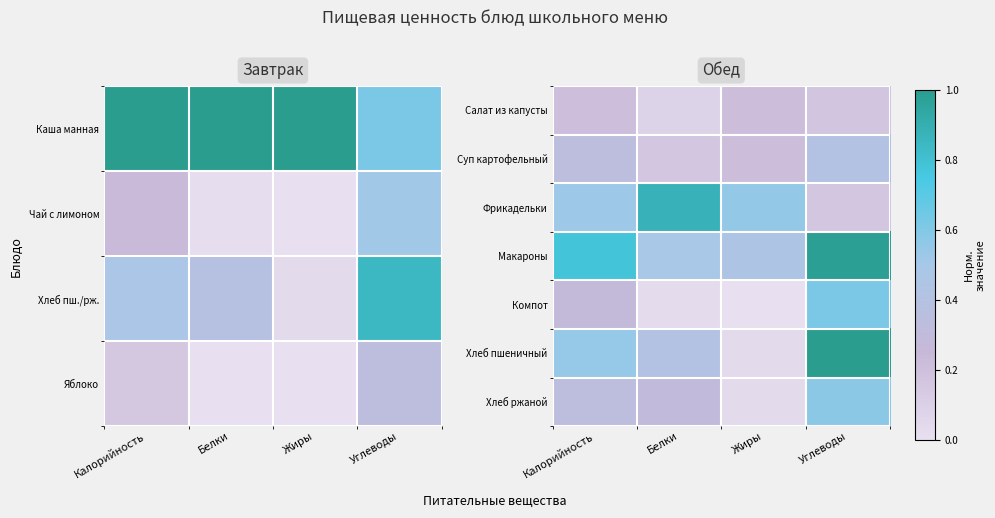

Is the value of Салат из капусты at Белки greater than the value of Хлеб ржаной at Жиры?

Yes